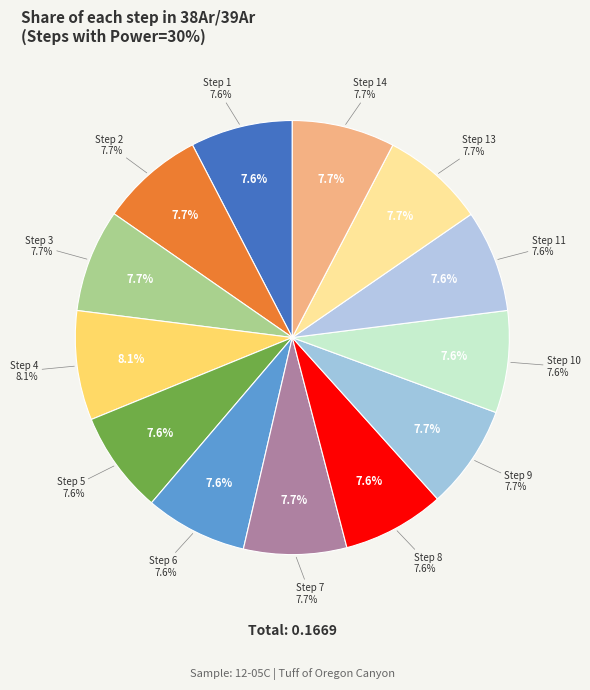

To the nearest percent, what is the combined percentage of Step 9 and Step 14?

15%